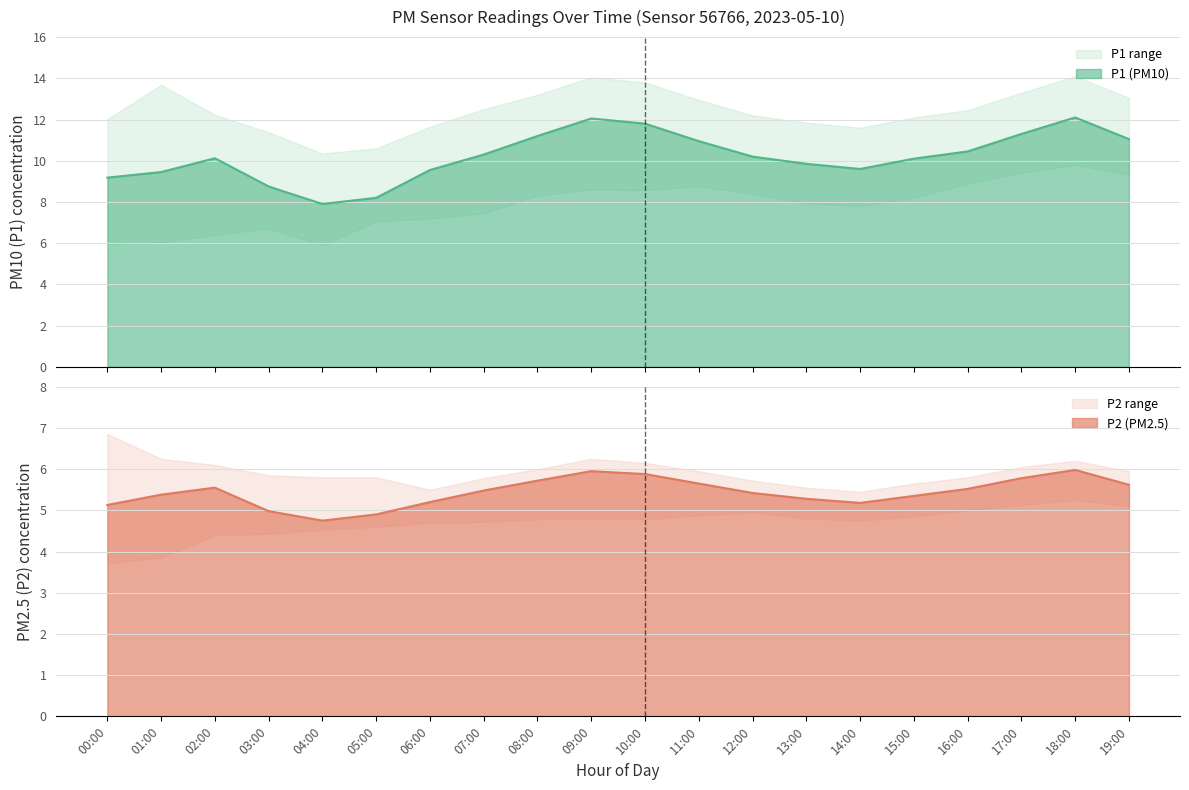

Where does the P2 series first go above 5?

00:00